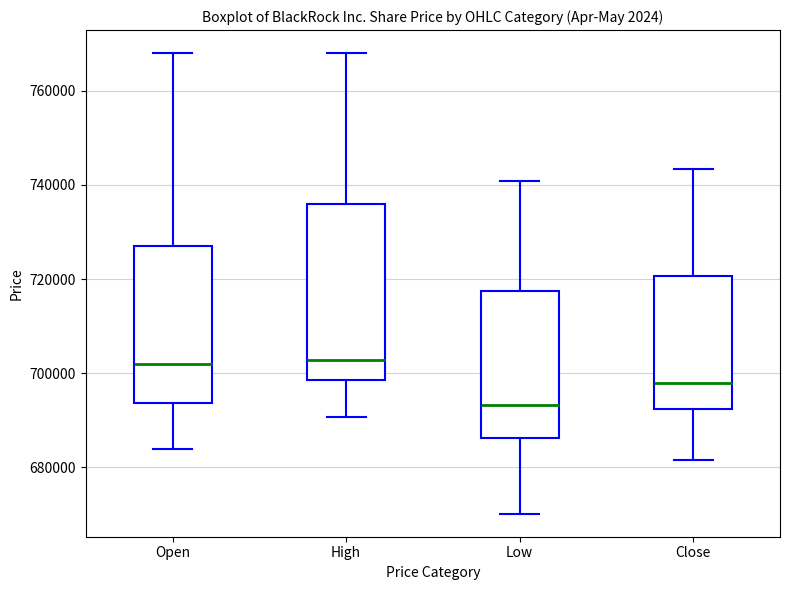

Where does the upper whisker of the box for Low end on the y-axis? The values are not printed on the chart, so give them approximately, as read against the axis.

740000